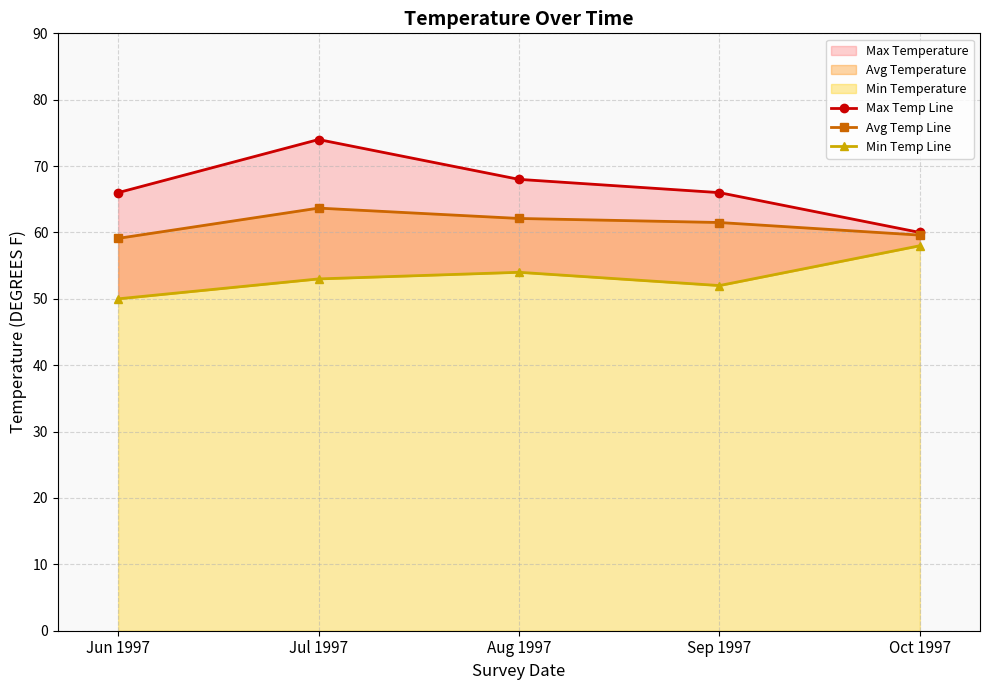

What is the sum of all Avg Temp Line values?

306.0